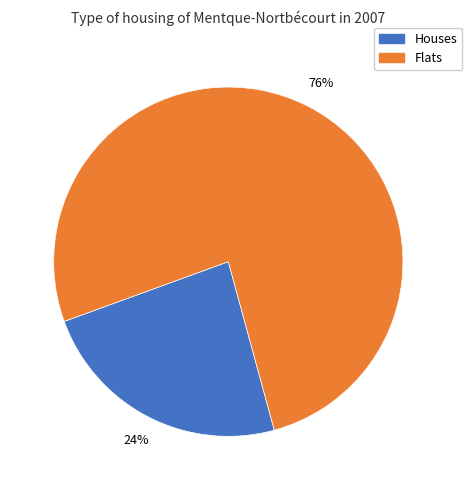

Is there any slice that represents more than half of the pie?

Yes